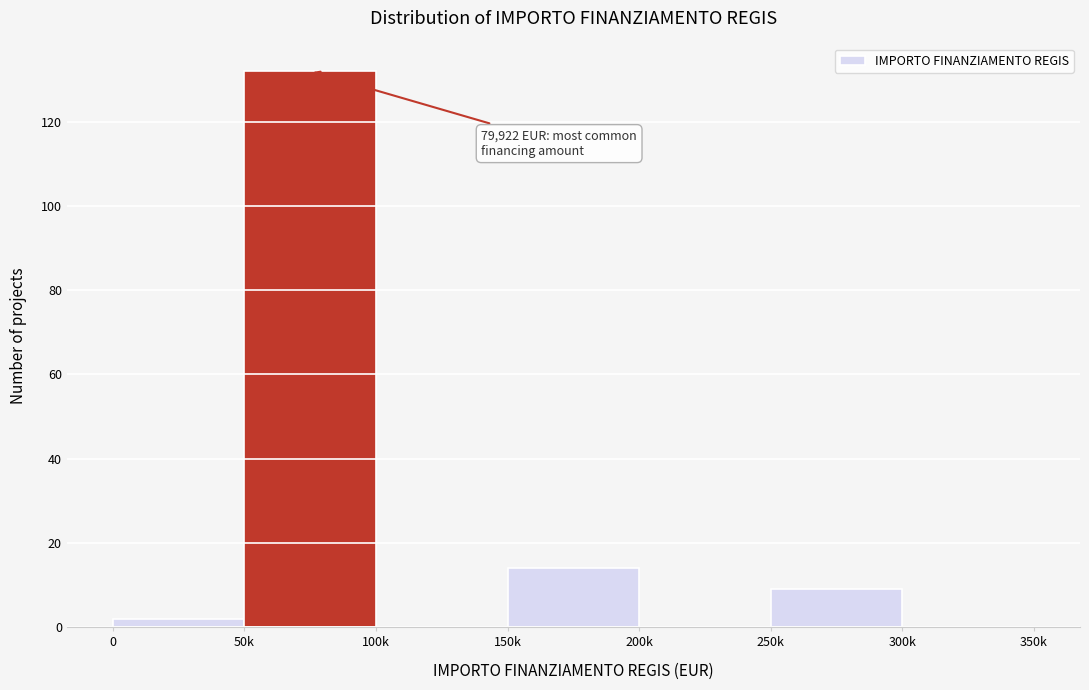

Reading right to left, extract all data points from this chart.

300k=0	250k=9	200k=0	150k=14	100k=0	50k=132	0=2